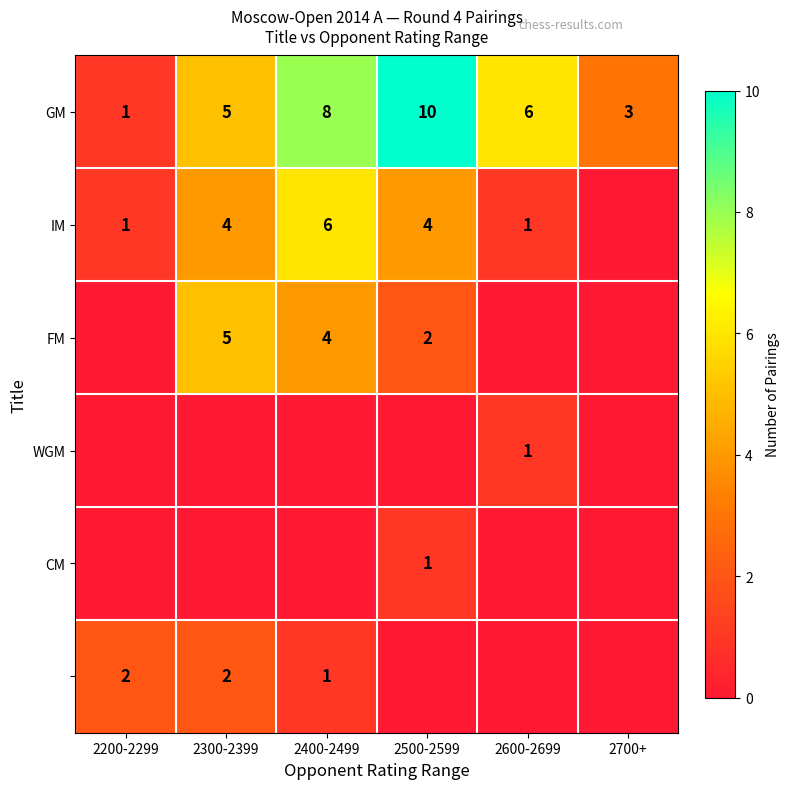

Which label corresponds to the largest value in the chart?

2500-2599